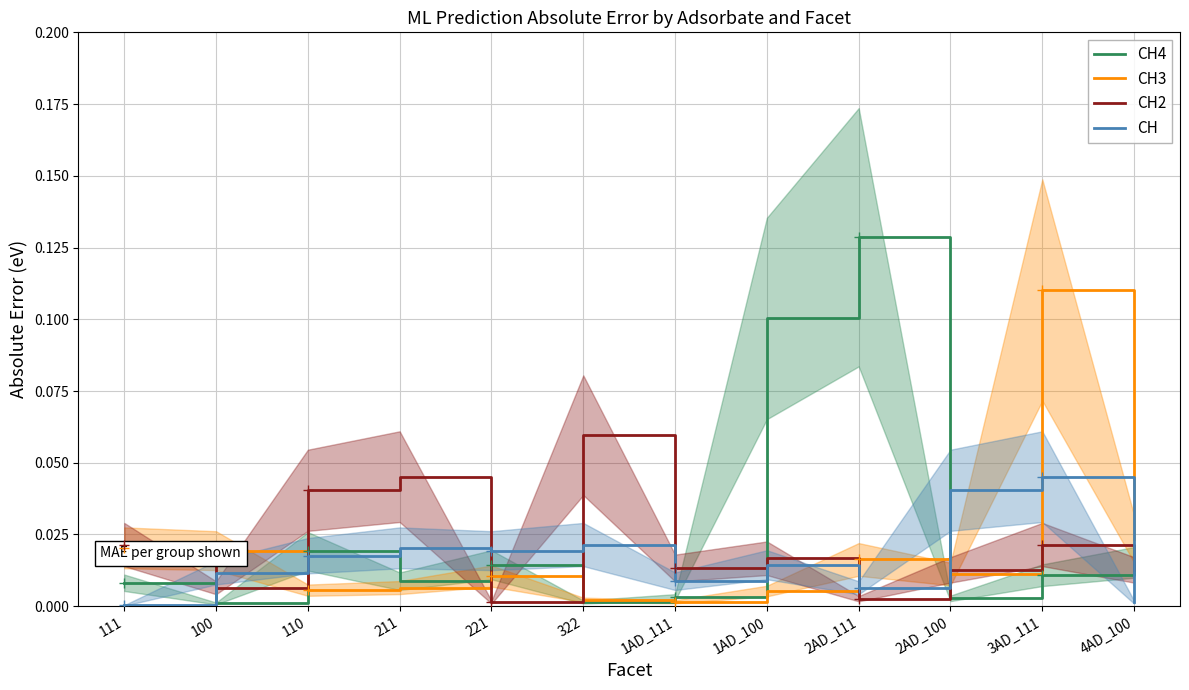

True or false: CH4 has a value of 0.0 at 100.

False